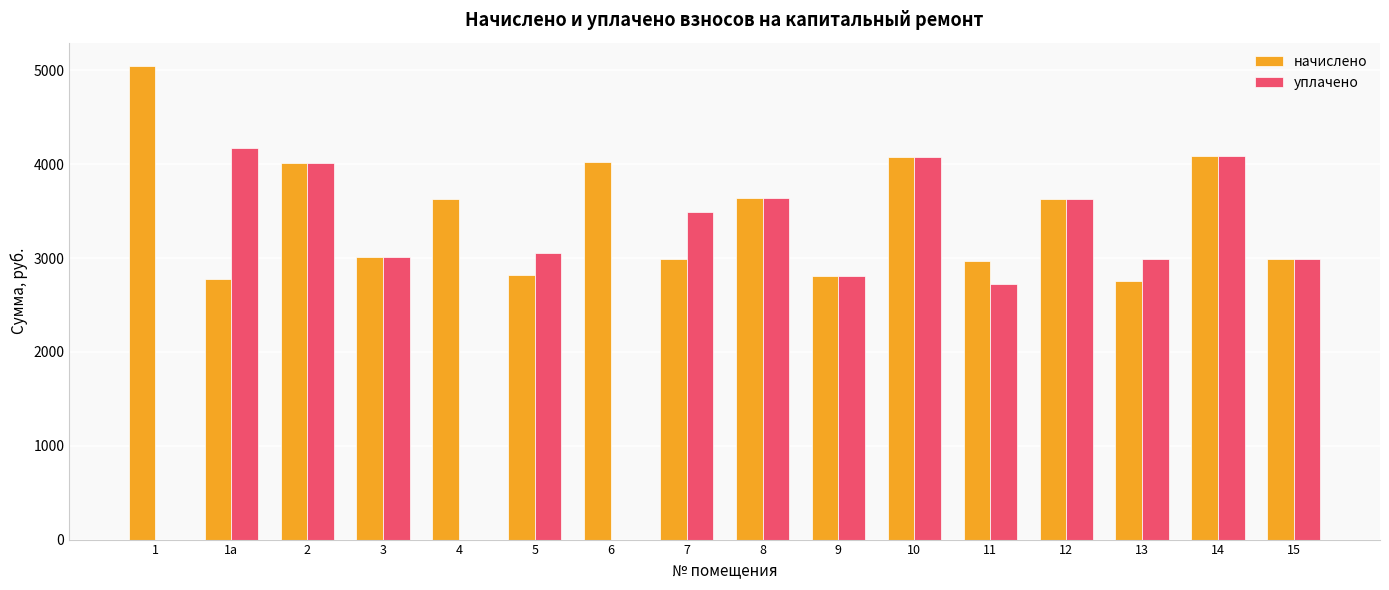

What are all the series names shown in the legend?

начислено, уплачено